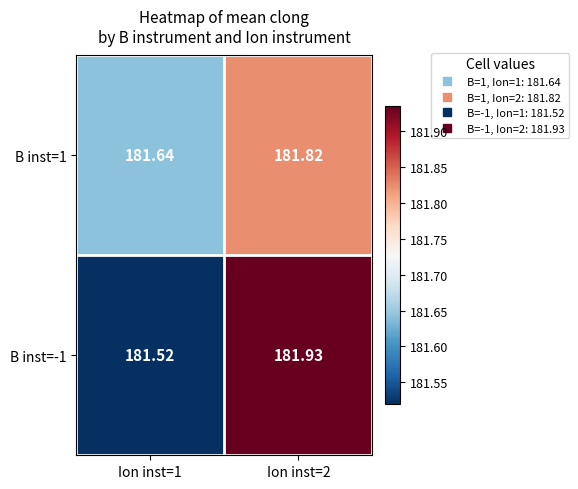

Reading left to right, transcribe all the data shown in this chart.

B inst=1: Ion inst=1=181.6	Ion inst=2=181.8
B inst=-1: Ion inst=1=181.5	Ion inst=2=181.9